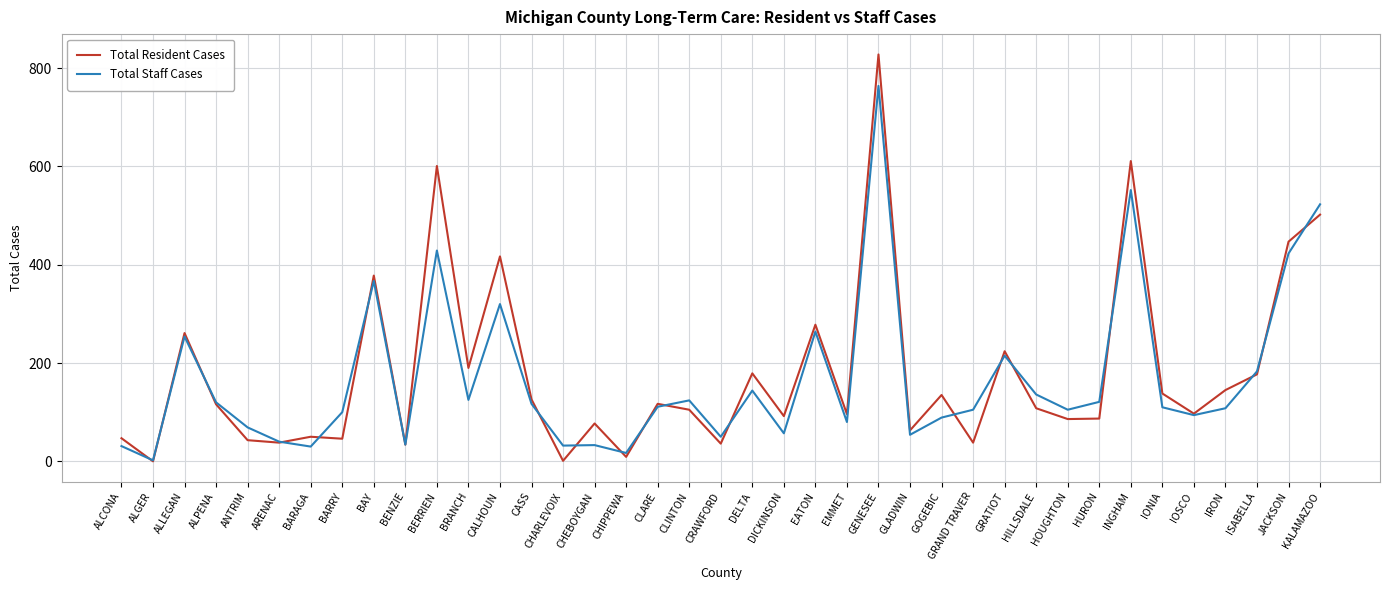

What position from the right is BARAGA?

33